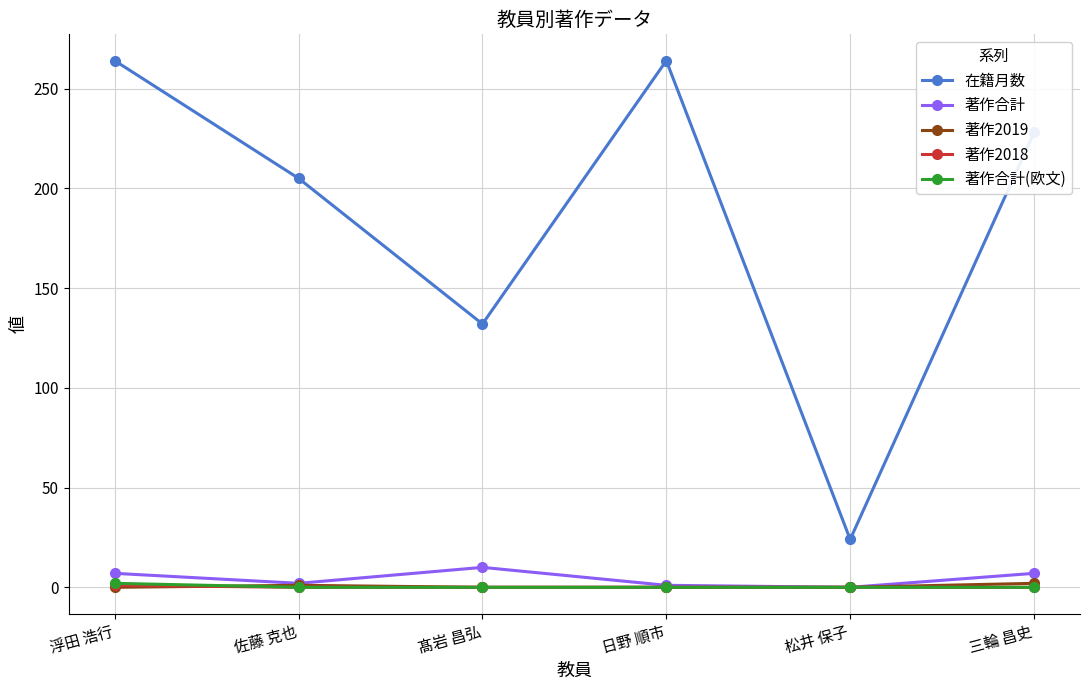

What is the maximum value for 在籍月数?

264